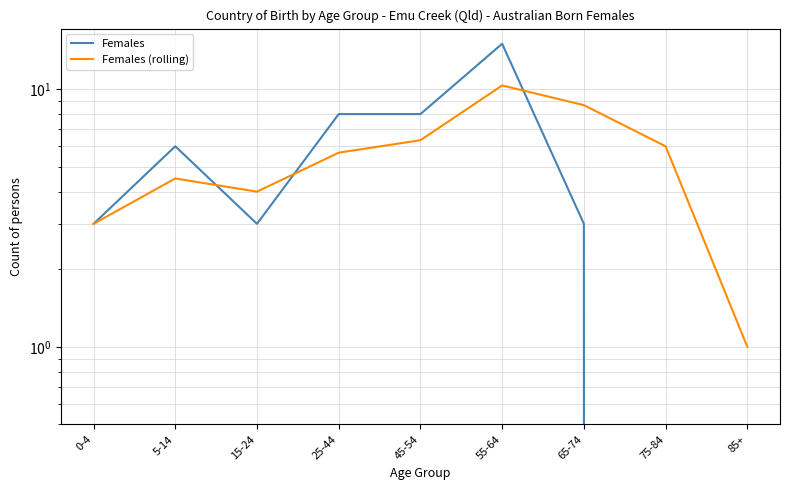

What is the label of the 4th point from the right?

55-64